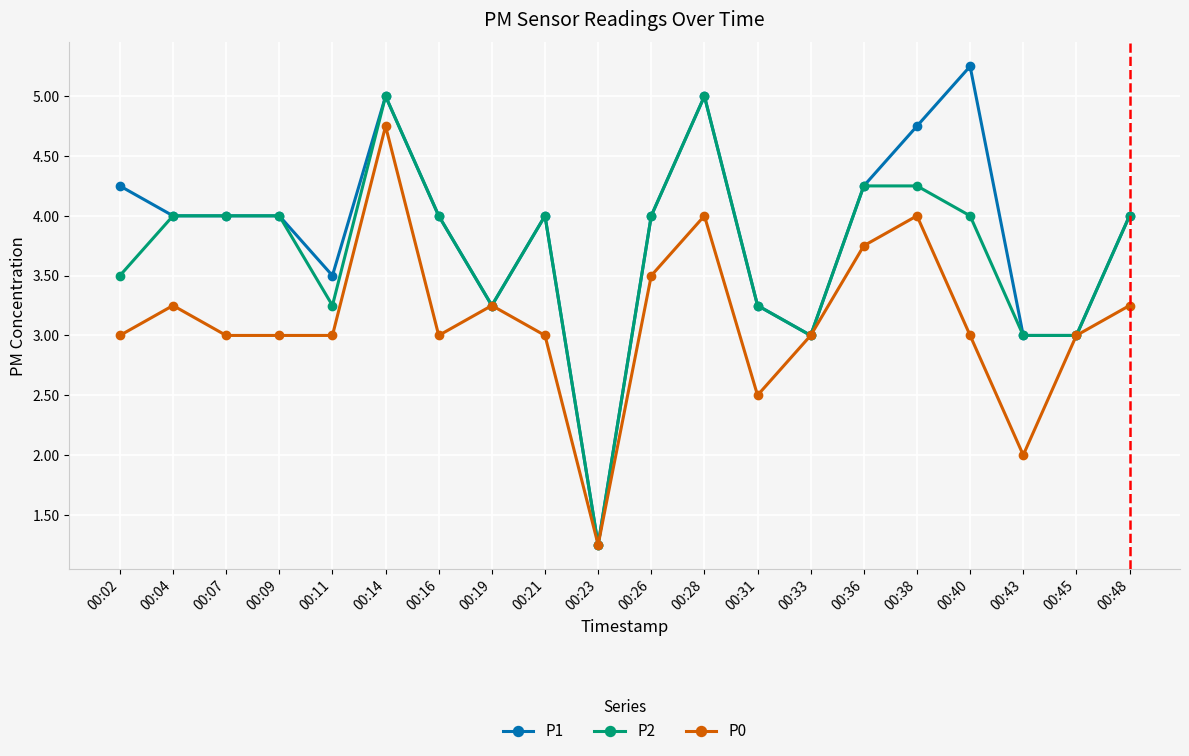

At which category does the chart reach its peak across all series?

00:40